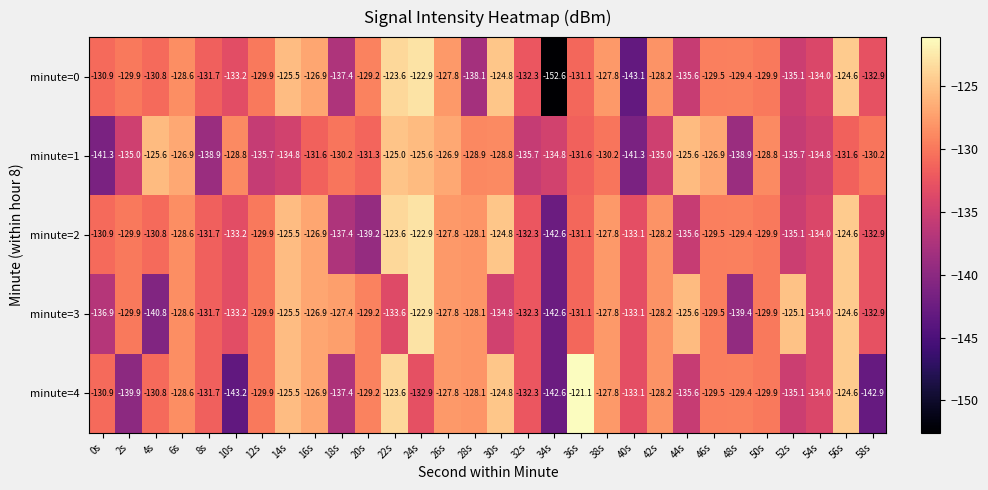

What is the spread (max minus min) of values at 38s?

2.4